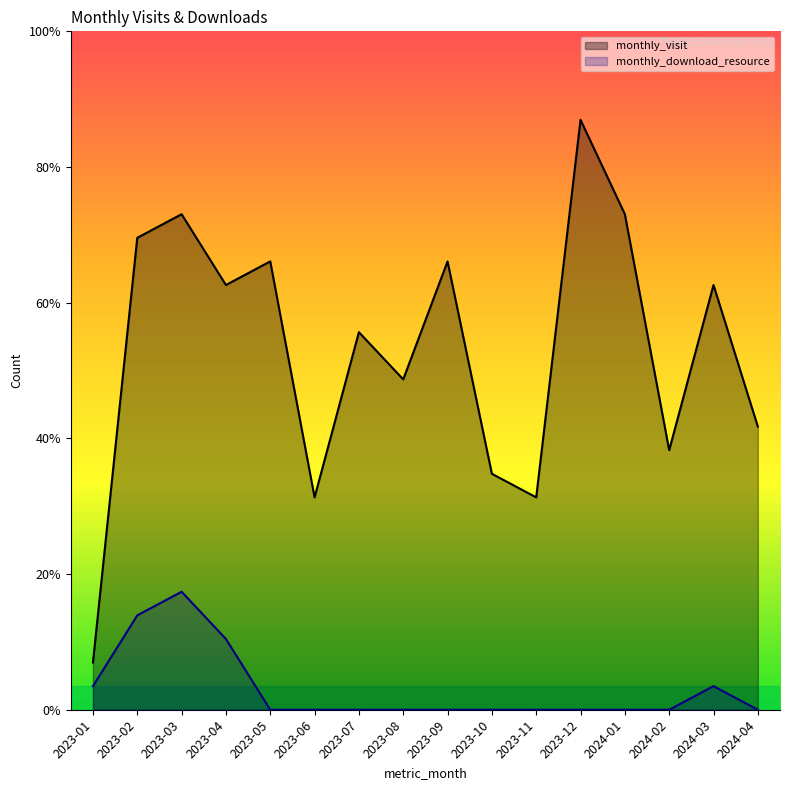

At 2023-04, list the series in order from smallest to largest.

monthly_download_resource, monthly_visit